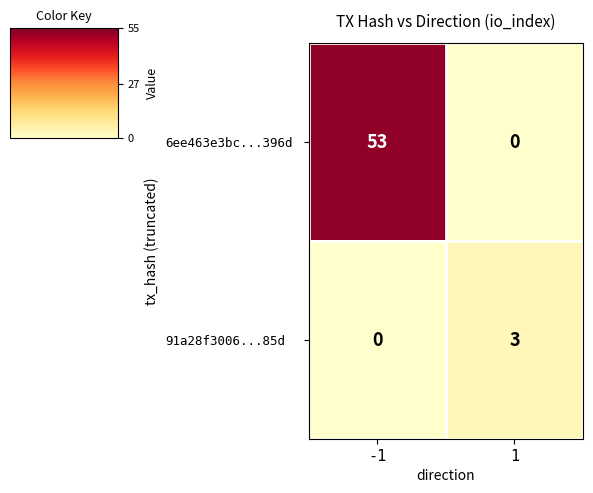

Which series changed the most between -1 and 1?

6ee463e3bc...396d